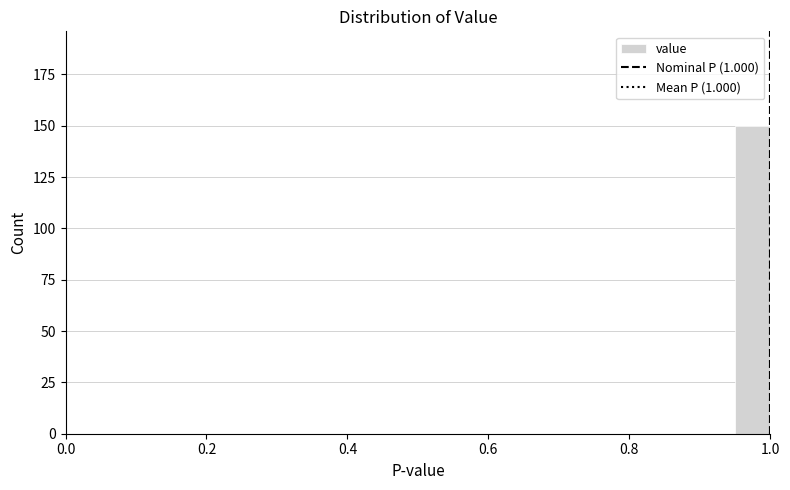

Around what value on the x-axis is the tallest bar? Give the approximate position of its centre, as read against the axis.

0.98